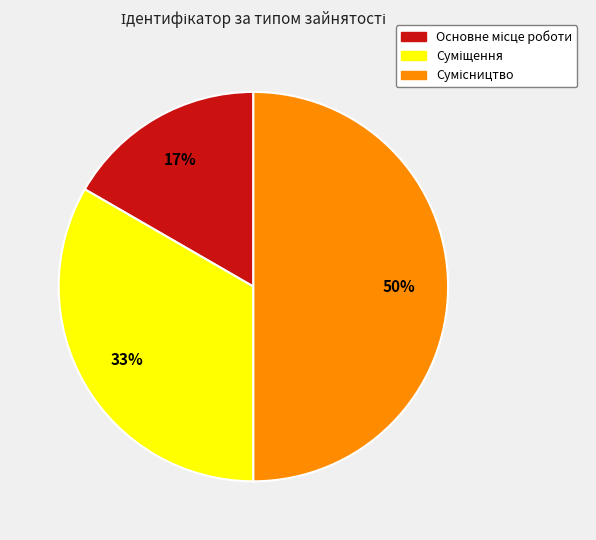

To the nearest percent, what is the average slice percentage?

33%